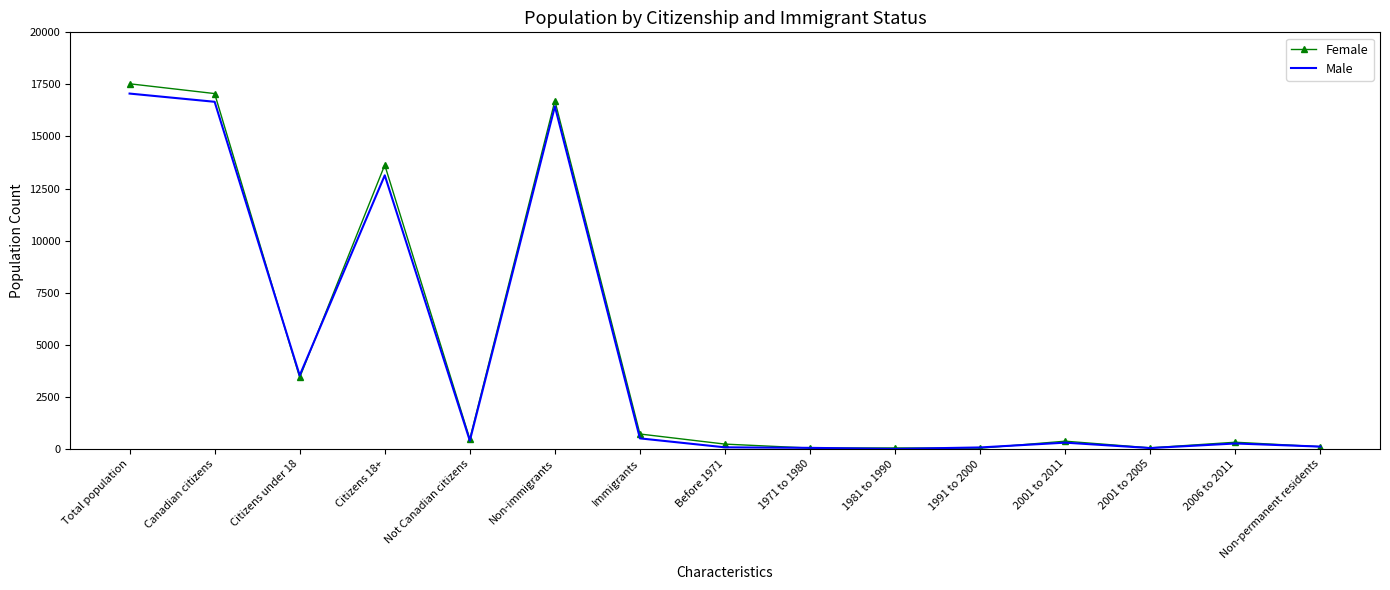

What is the maximum value shown in the chart?

17530